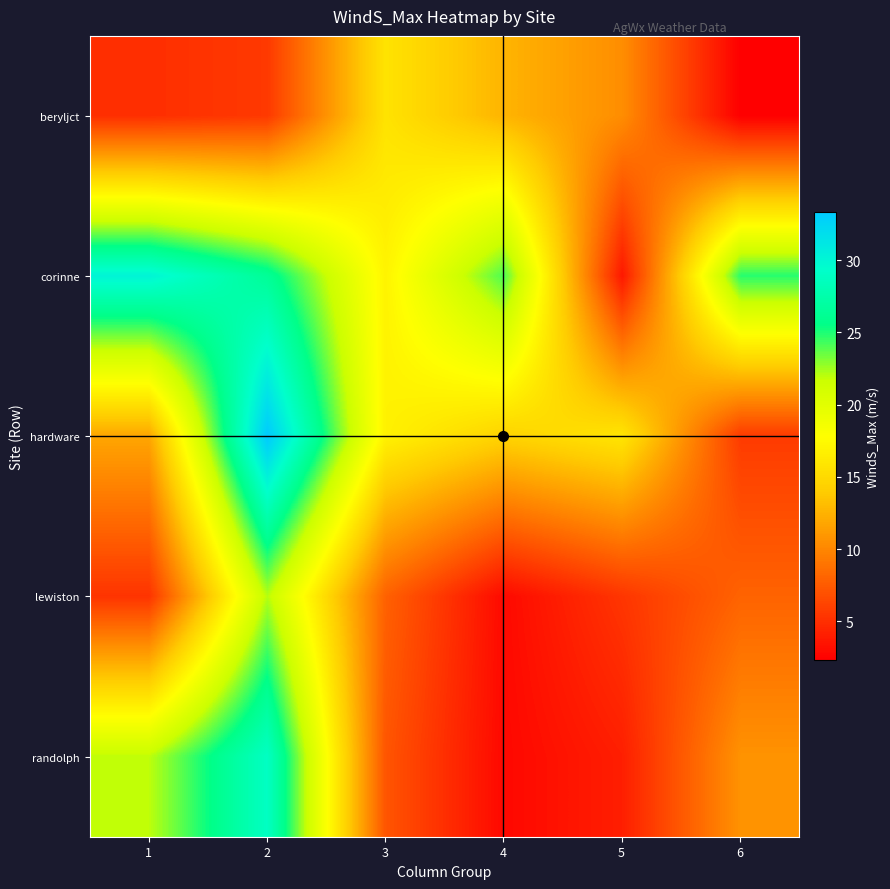

How many data points does each series have?

6